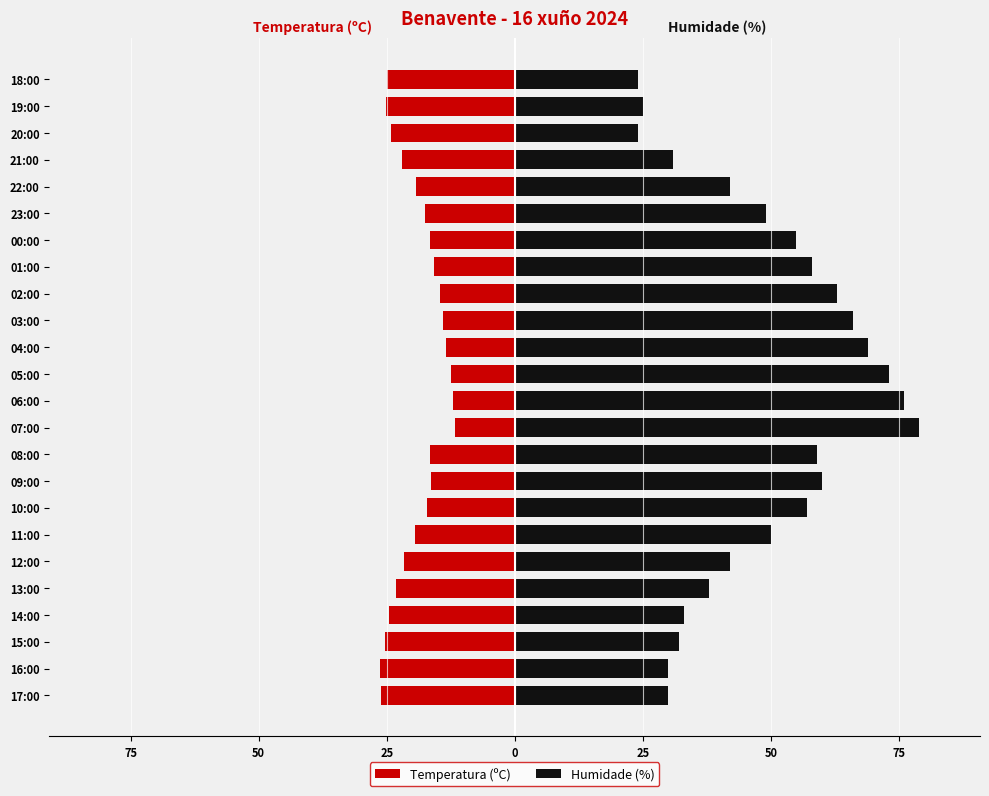

What is the average value of the Humidade (%) series?

48.5